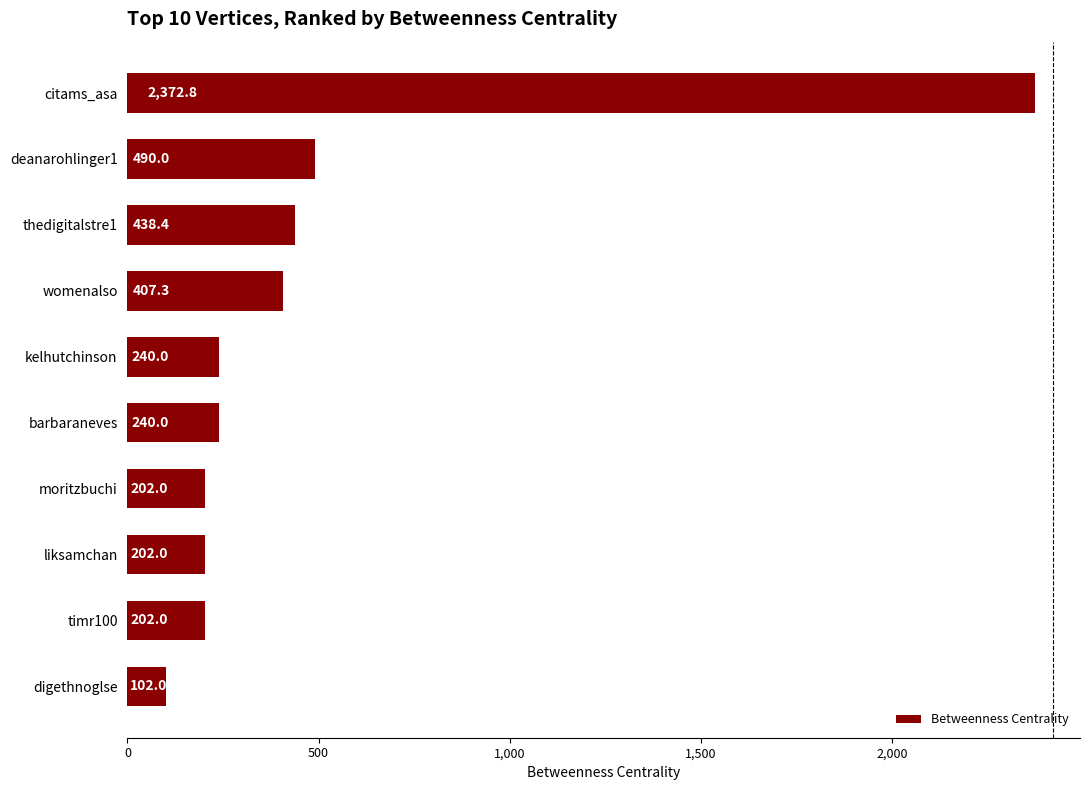

Are the bars horizontal?

Yes